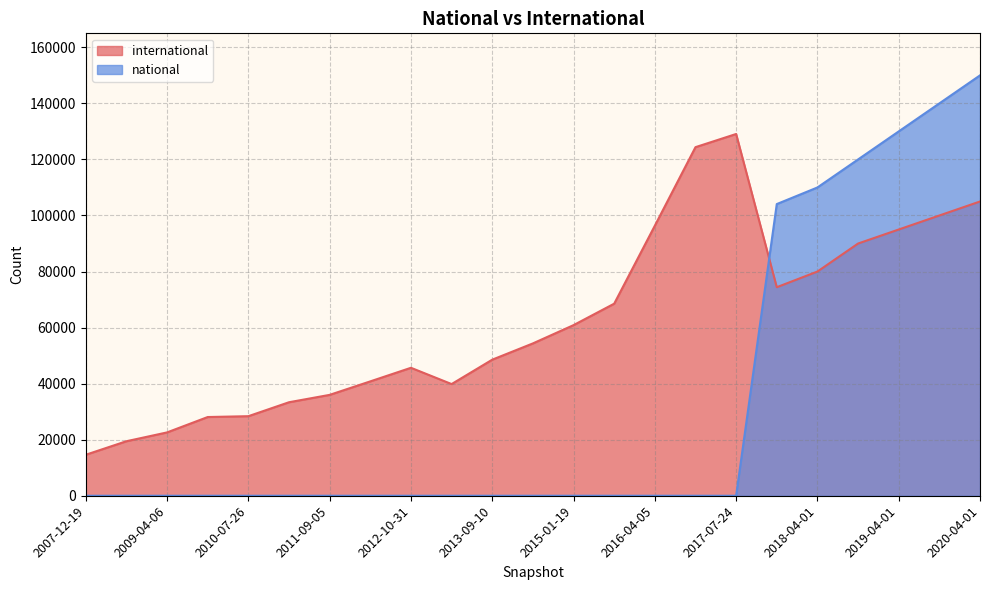

List the series in order of their peak value, highest first.

national, international